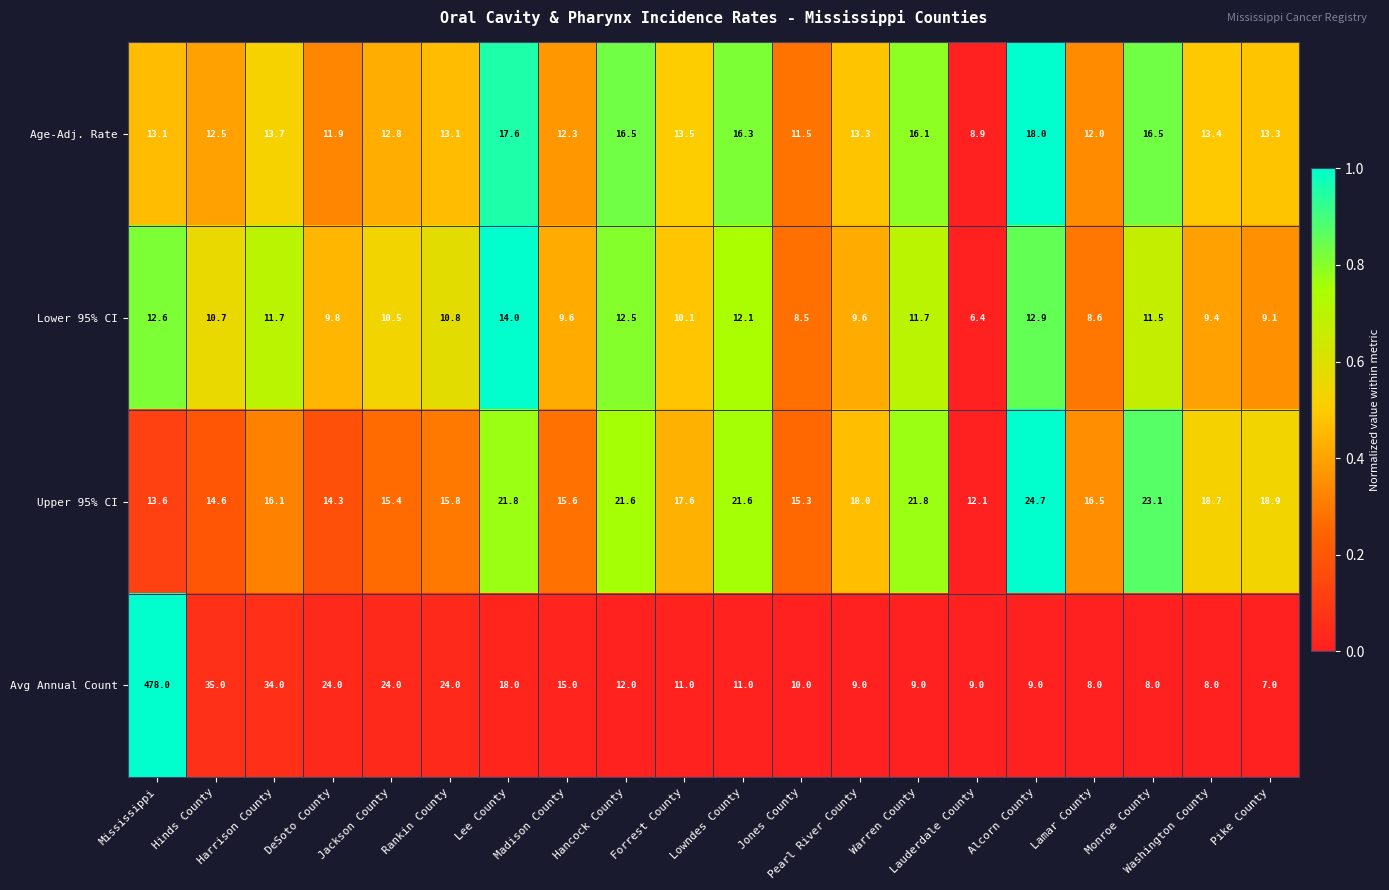

Which series has the largest range (max minus min)?

Avg Annual Count